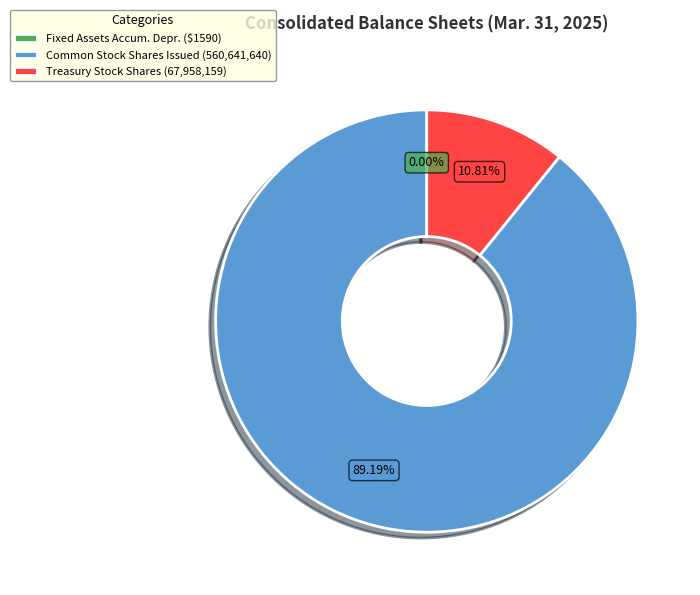

Does any single category account for the majority?

Yes